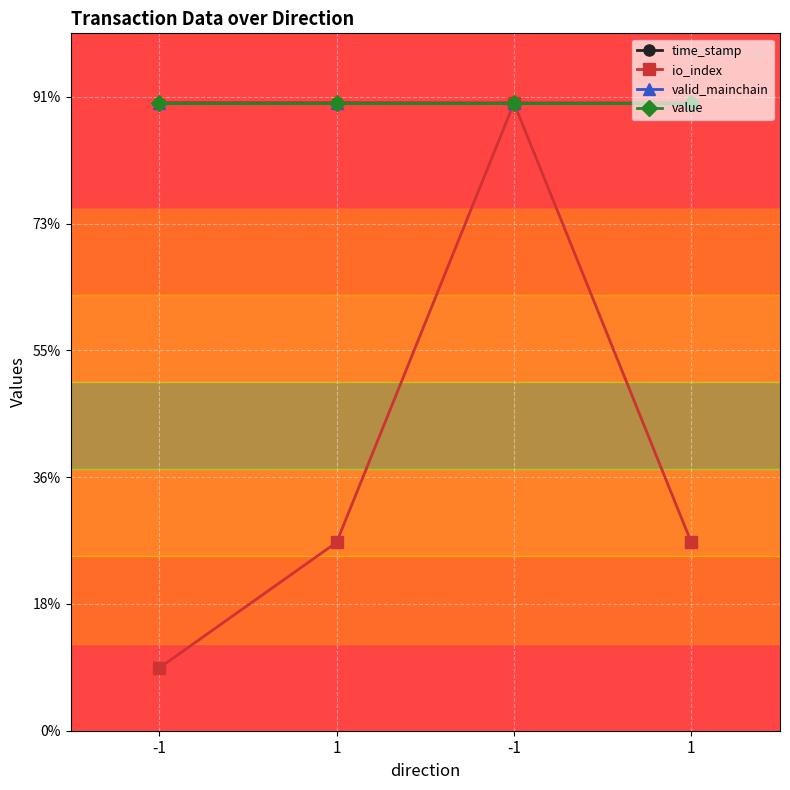

True or false: io_index has a value of 99000000.0 at -1.

True